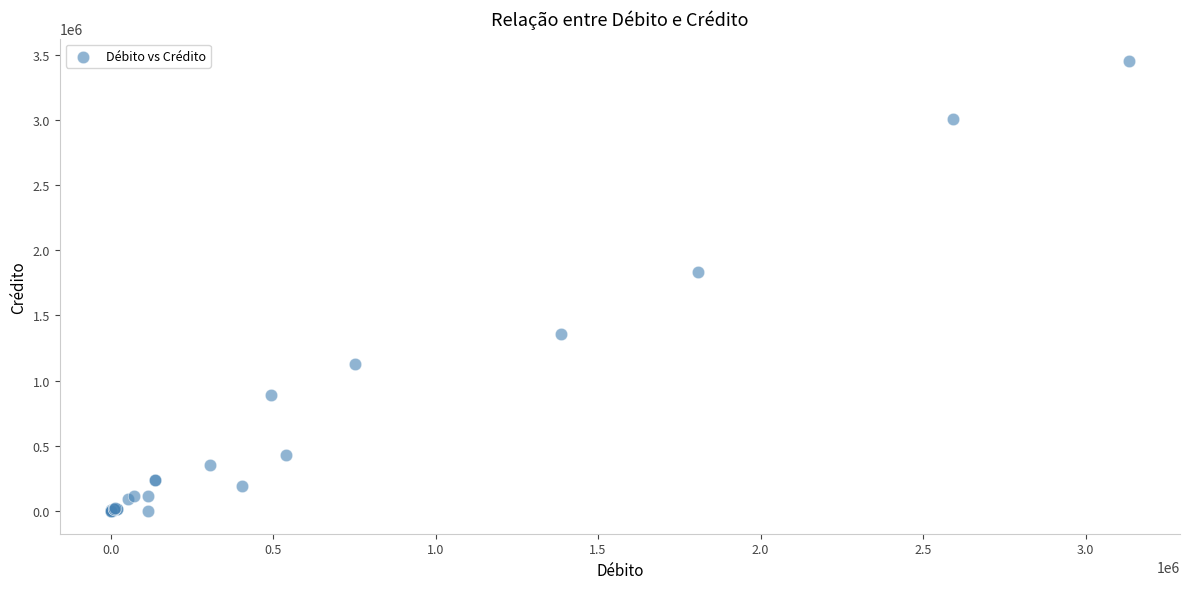

What Y value in the scatter plot is closest to 1725054?

1830342.1